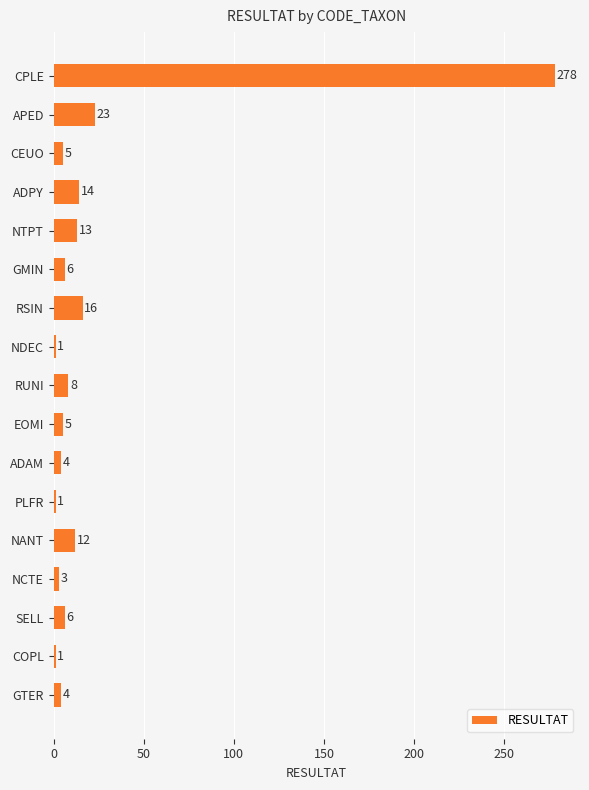

What is the sum of all values?

400